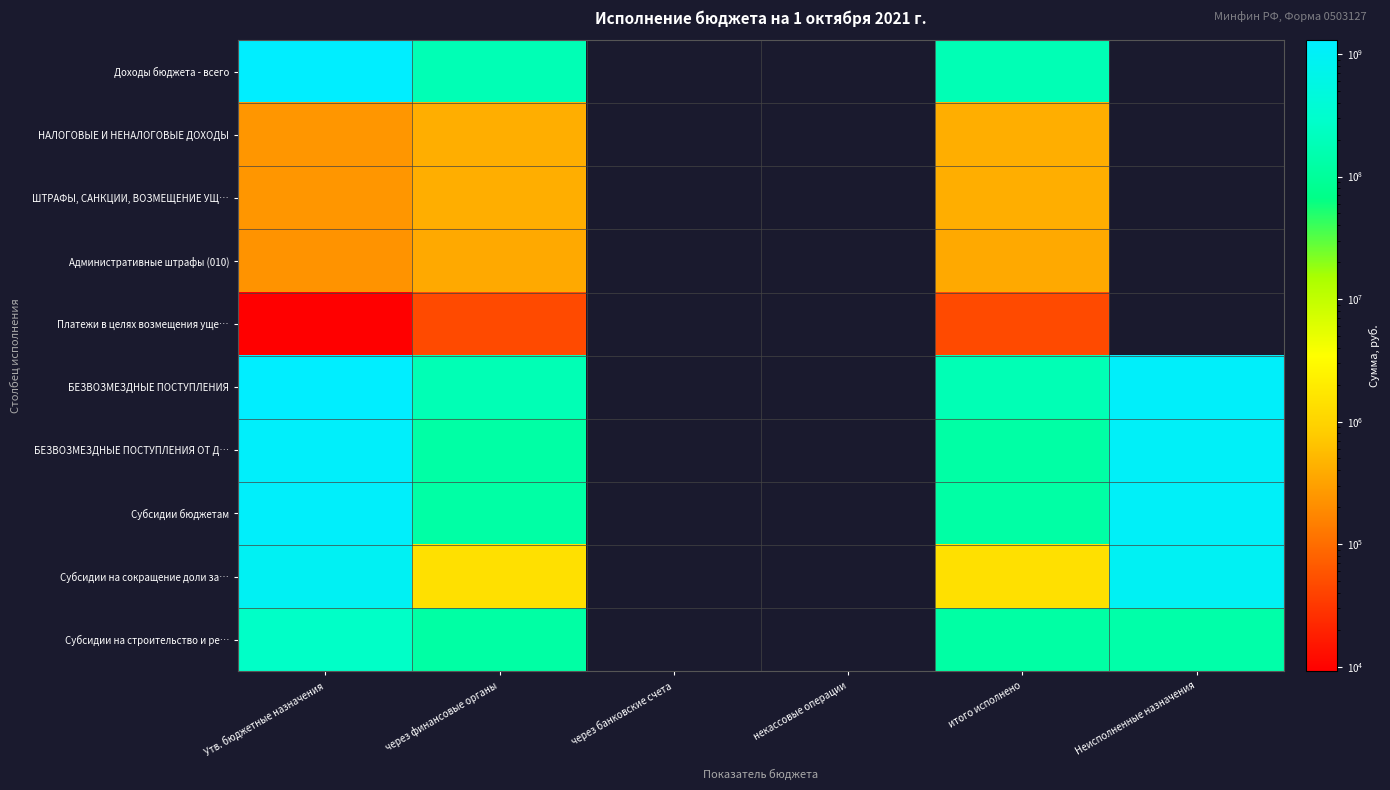

List the labels in order of Субсидии бюджетам value, largest first.

Утв. бюджетные назначения, Неисполненные назначения, через финансовые органы, через банковские счета, некассовые операции, итого исполнено